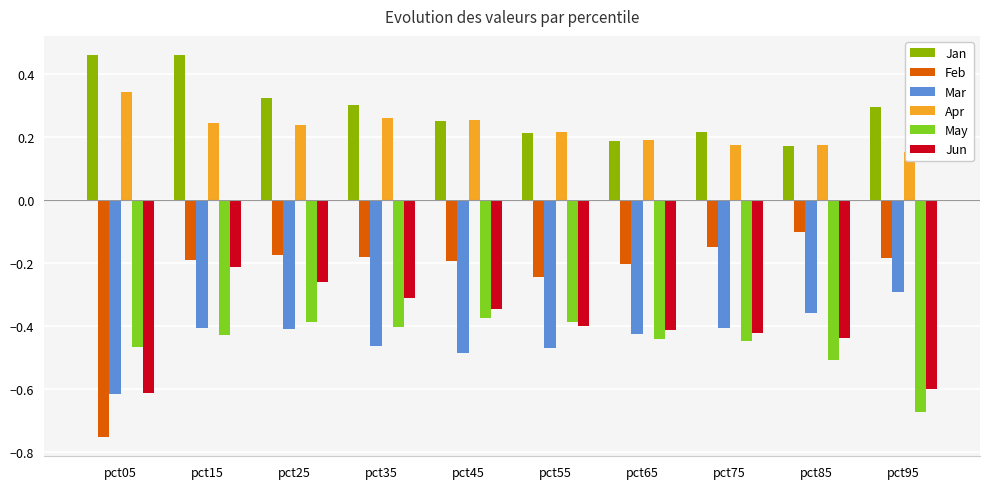

How many bars are there in total?

60